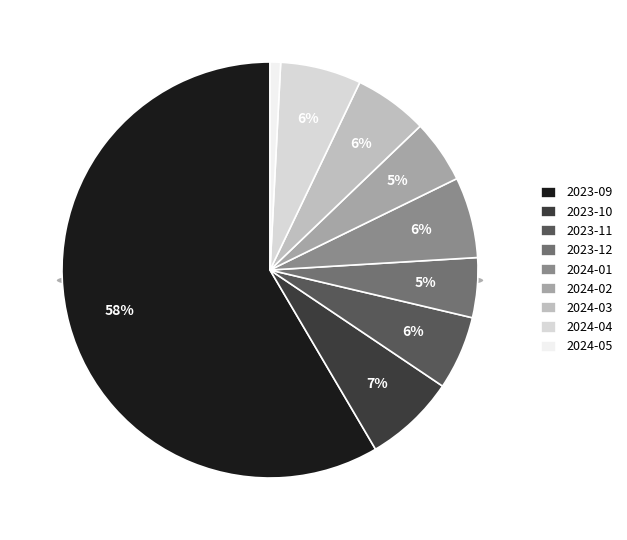

To the nearest percent, what portion does 2023-09 represent?

58%